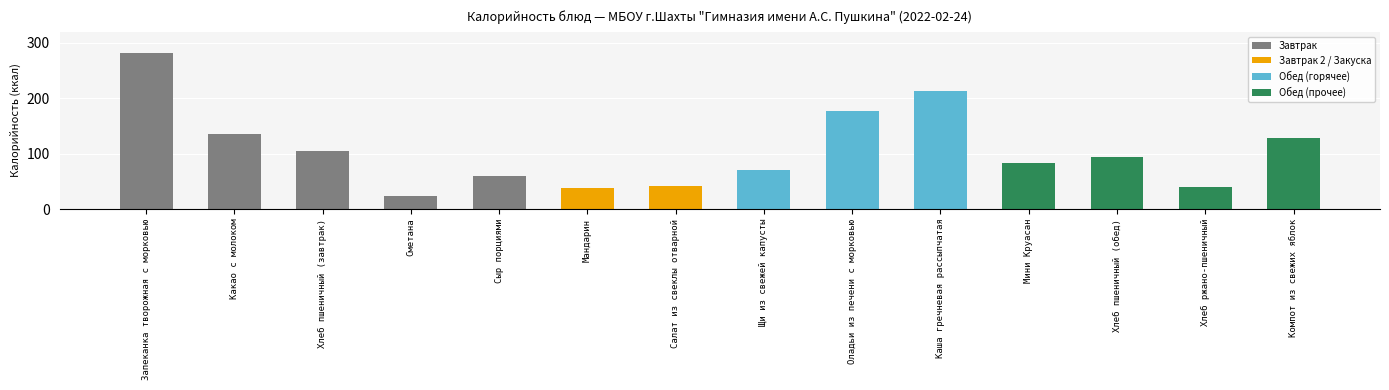

What is the greatest value displayed?

282